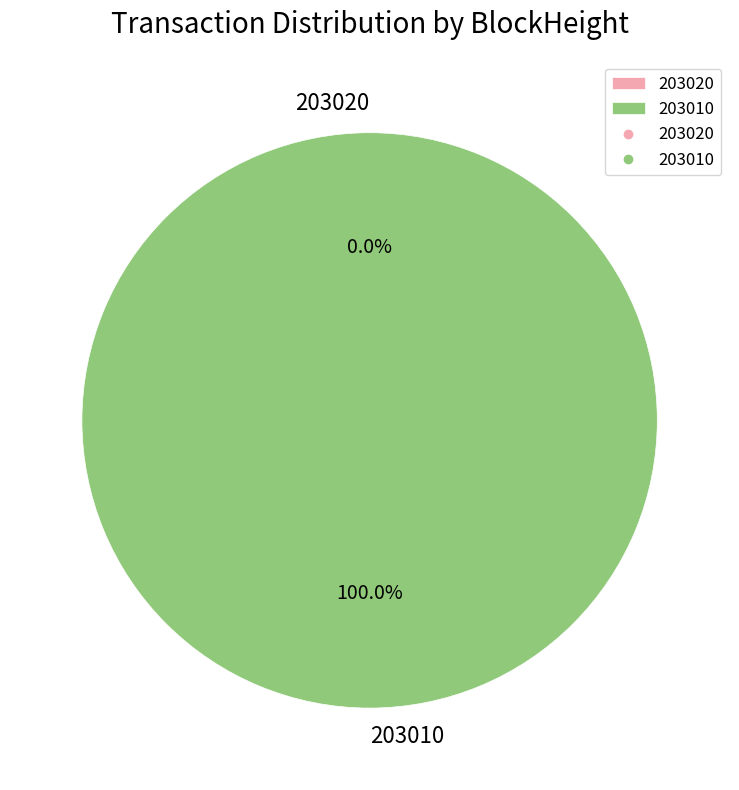

Rank the categories by value from highest to lowest.

203010, 203020